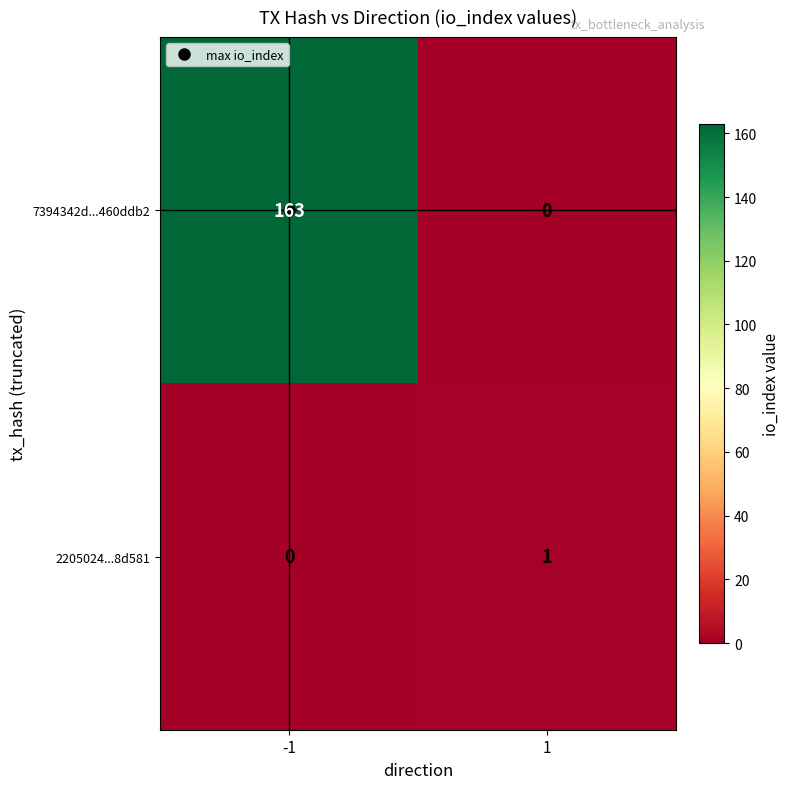

Count the number of data series in this chart.

2